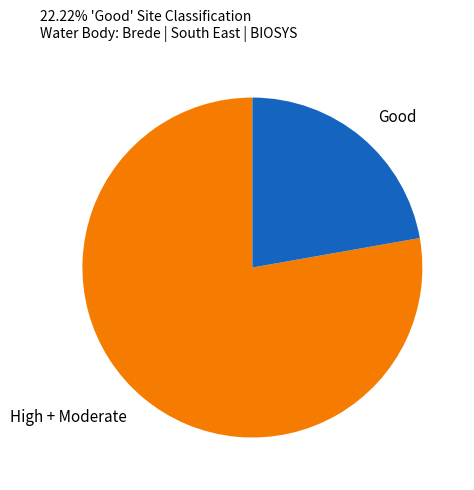

Which has a higher value, High + Moderate or Good?

High + Moderate